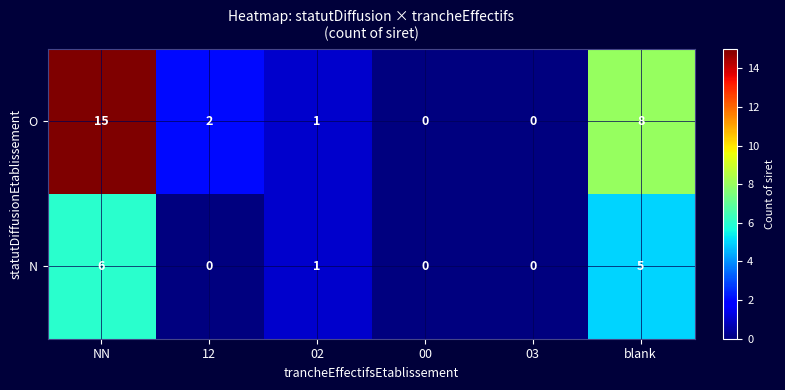

List the series in order of their peak value, lowest first.

N, O